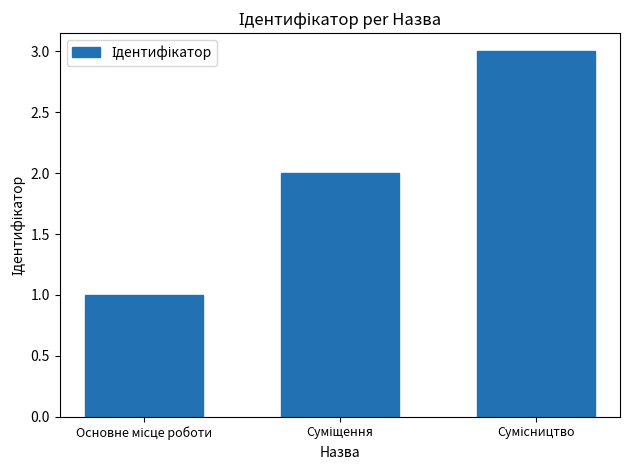

What is the sum of all values?

6